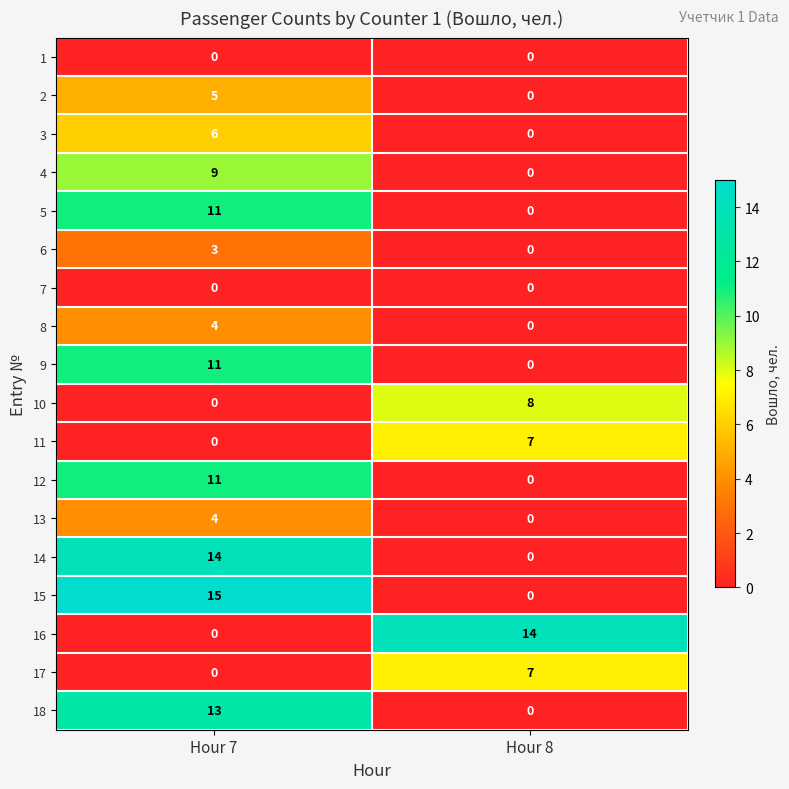

Which series changed the most between Hour 7 and Hour 8?

15